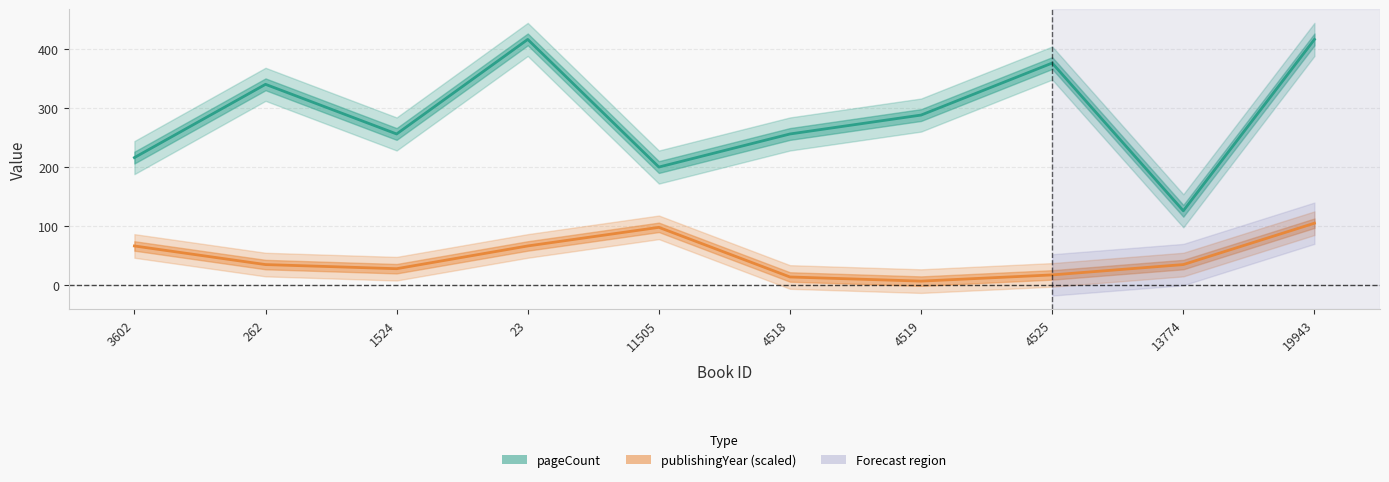

True or false: pageCount has more than 0 interior local peaks.

True